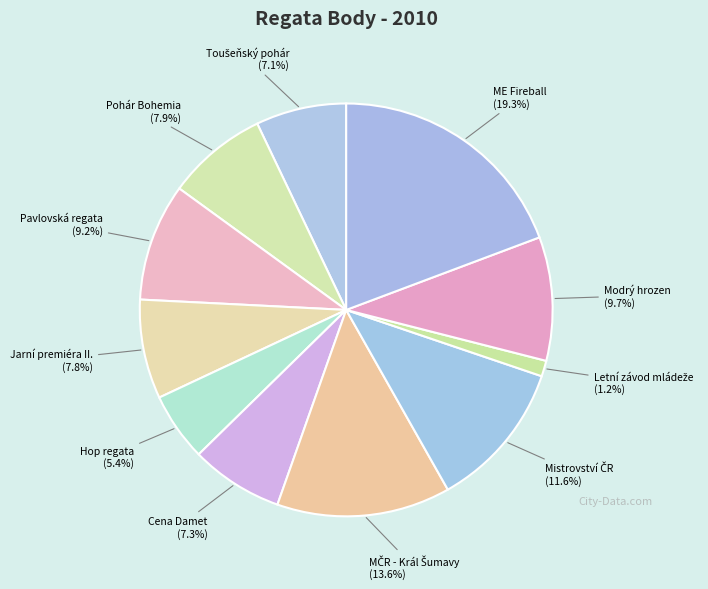

How many segments does this pie chart have?

11